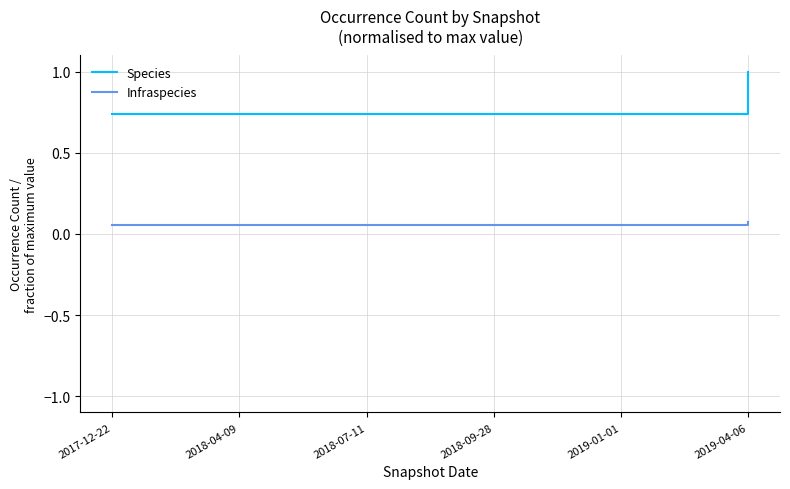

Which series has the largest range (max minus min)?

Species